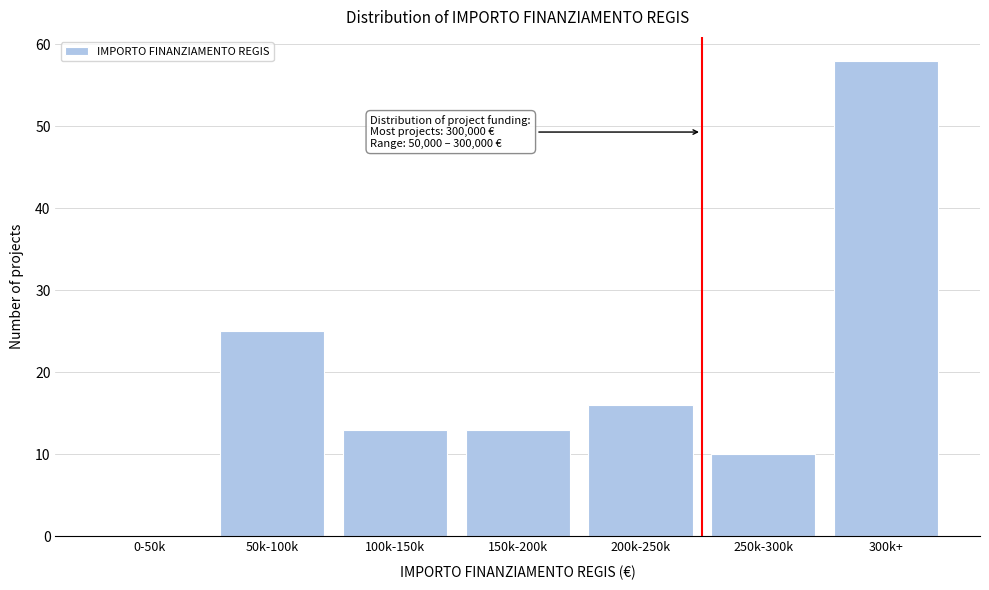

Reading left to right, extract all data points from this chart.

0-50k=0	50k-100k=25	100k-150k=13	150k-200k=13	200k-250k=16	250k-300k=10	300k+=58